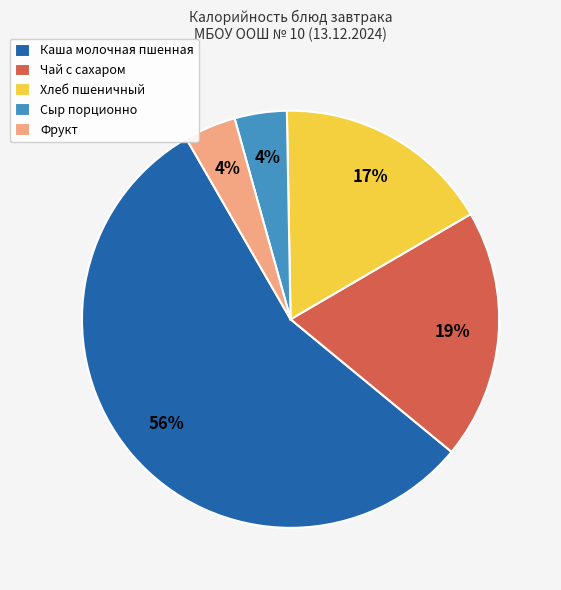

What percentage is the Сыр порционно slice, to the nearest percent?

4%